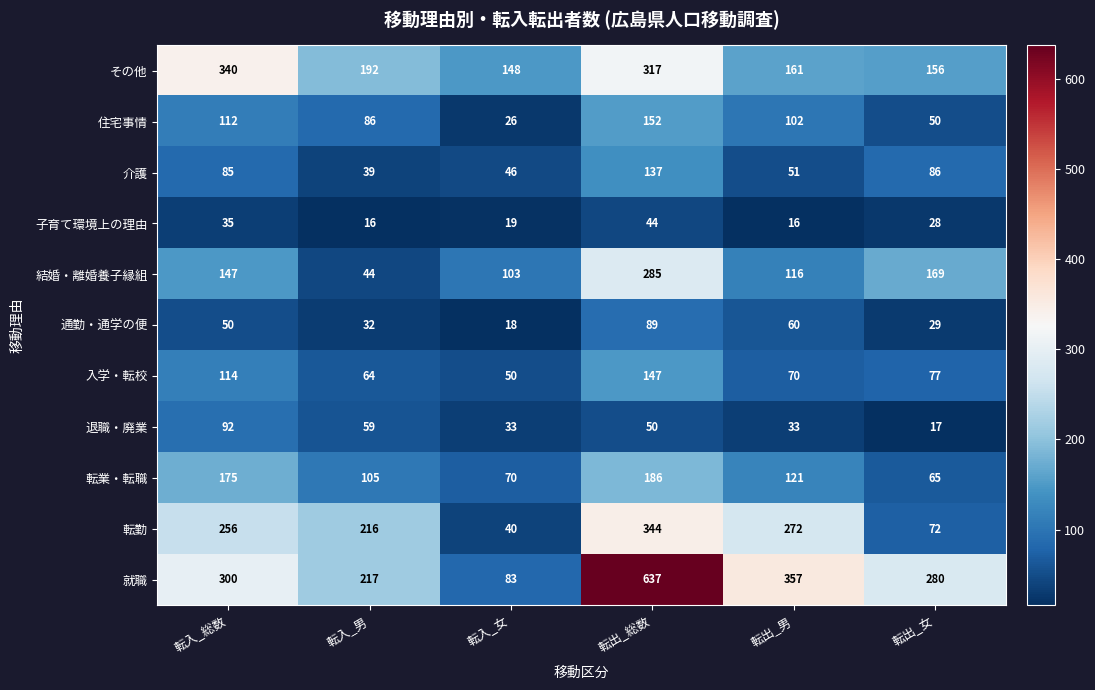

Rank the series by their maximum value, from highest to lowest.

就職, 転勤, その他, 結婚・離婚養子縁組, 転業・転職, 住宅事情, 入学・転校, 介護, 退職・廃業, 通勤・通学の便, 子育て環境上の理由